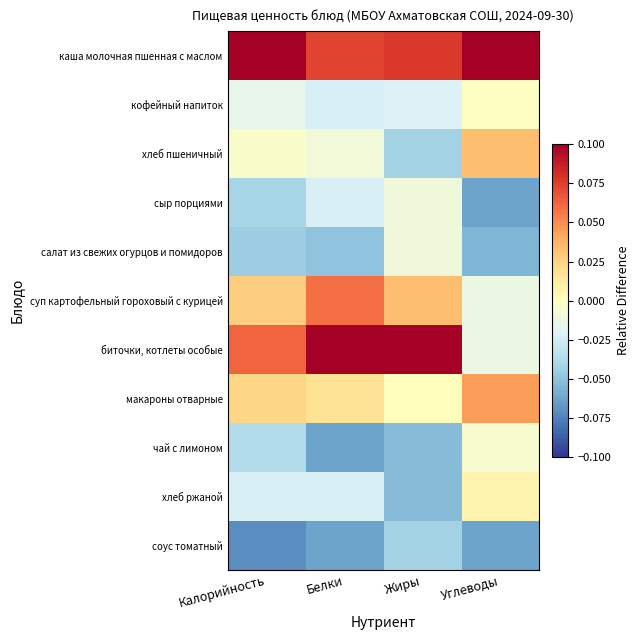

How many data points does each series have?

4